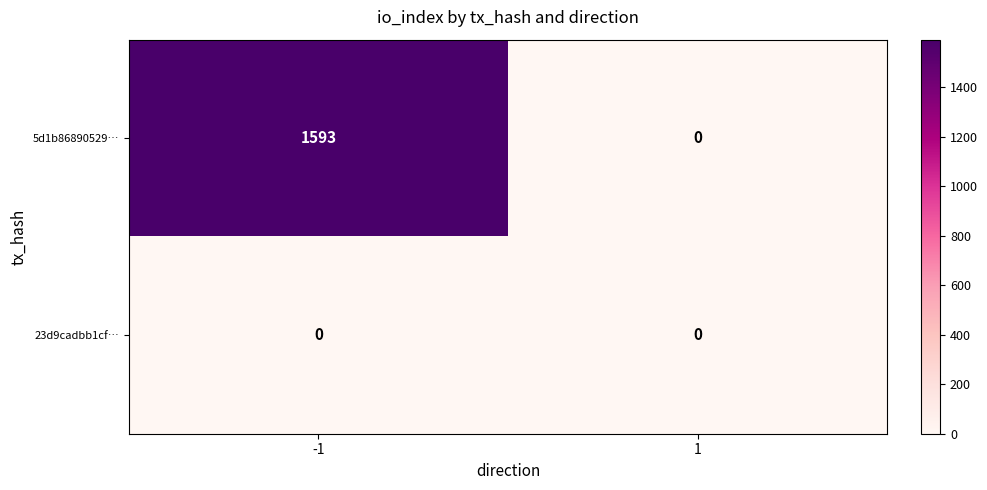

At which category is the sum across all series the highest?

-1